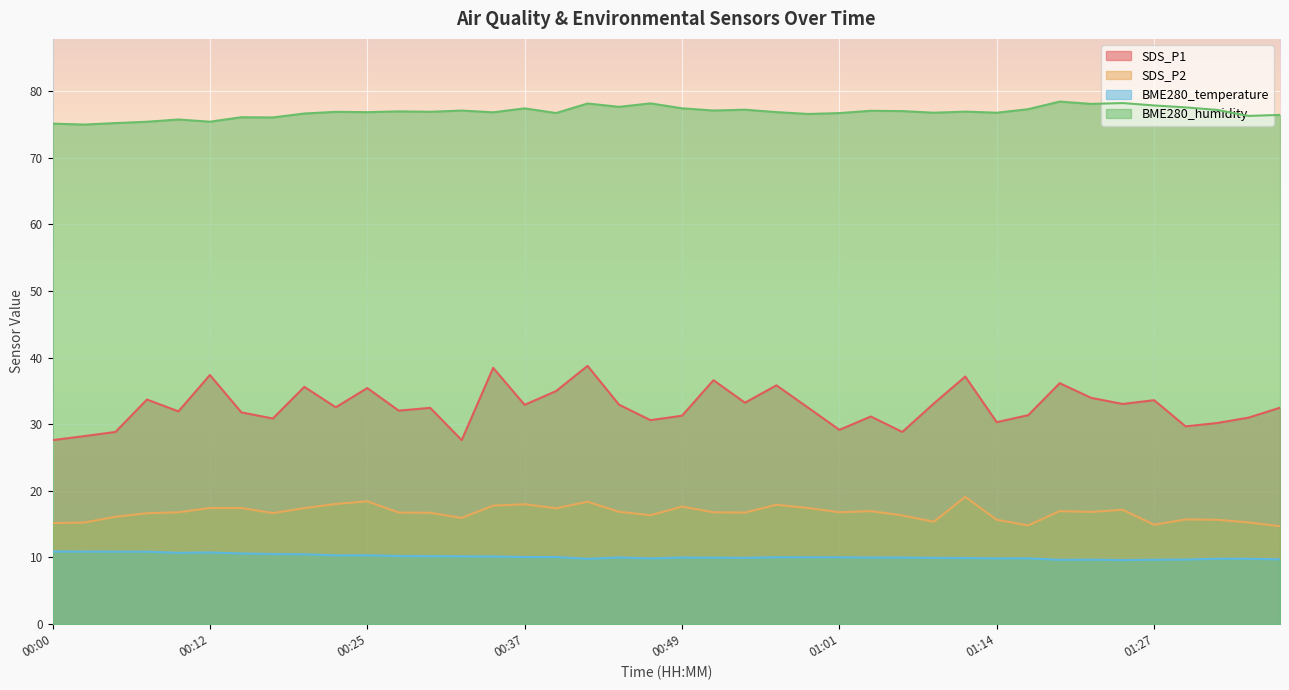

What is the spread (max minus min) of values at 01:35?

66.5